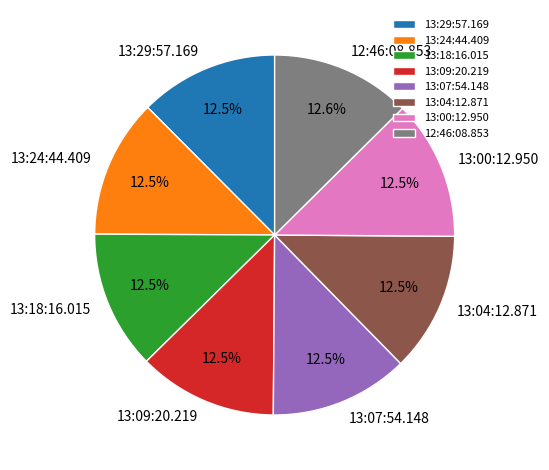

Count the number of slices in the pie.

8